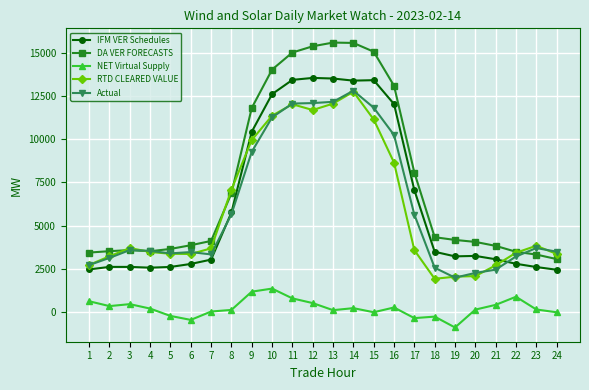

True or false: DA VER FORECASTS has more than 1 interior local peaks.

True